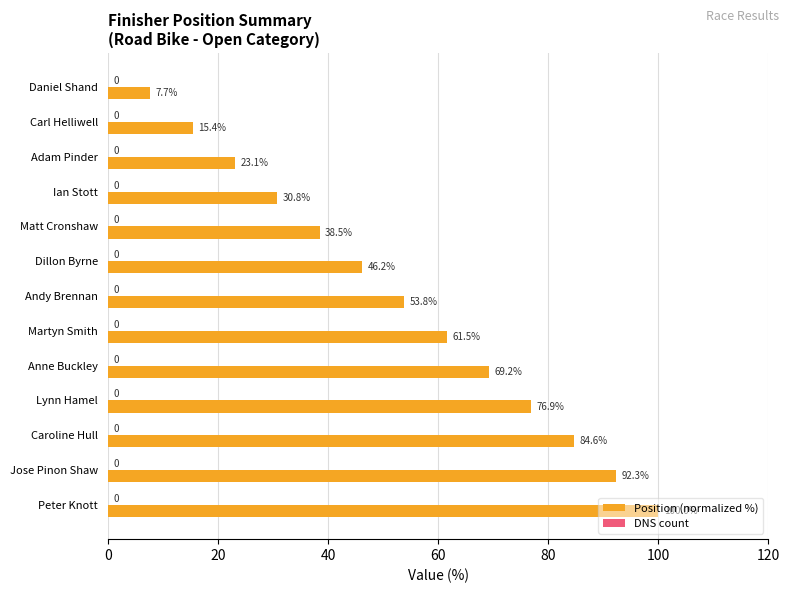

What is the value of the 1st bar from the top?

7.7